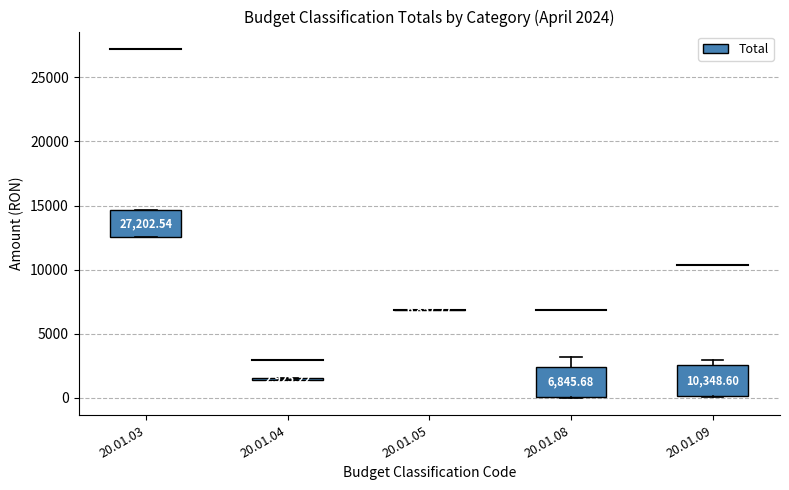

Reading right to left, transcribe all the data shown in this chart.

10348.6	6845.7	6857.8	2925.2	27202.5